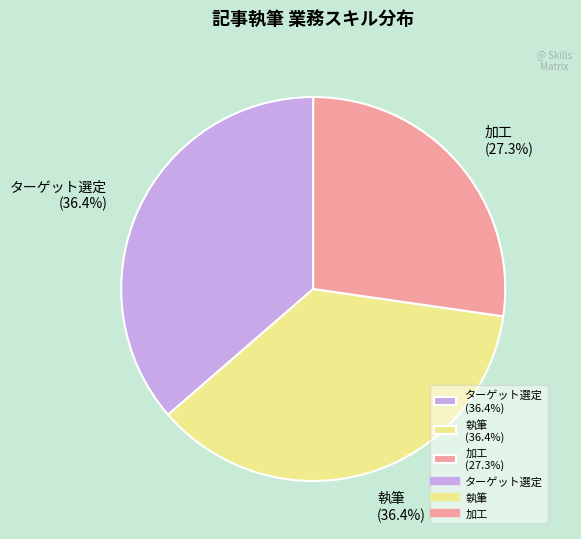

To the nearest percent, what portion does 執筆 represent?

36%